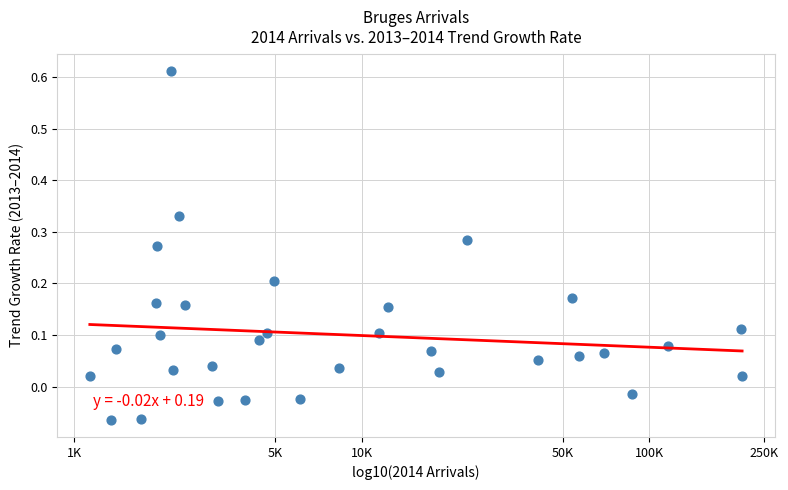

What is the range of Y values (max minus min)?

0.7